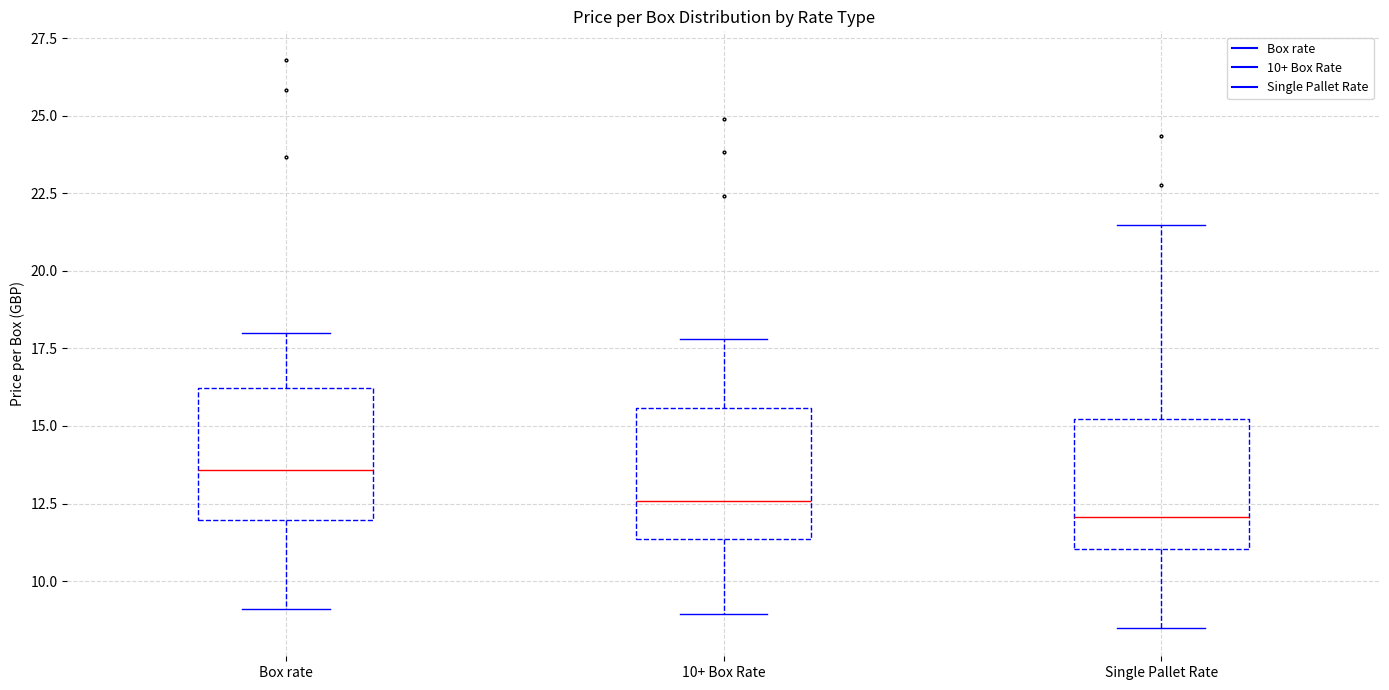

Reading left to right, transcribe this box plot: for each box, give where its median line is, the range the box spans, and where its two whiskers end, as read against the y-axis. The values are not printed on the chart, so give them approximately, as read against the axis.

Box rate: median 13.5, box 12.0 to 16.0, whiskers 9.0 to 18.0
10+ Box Rate: median 12.5, box 11.5 to 15.5, whiskers 9.0 to 18.0
Single Pallet Rate: median 12.0, box 11.0 to 15.0, whiskers 8.5 to 21.5